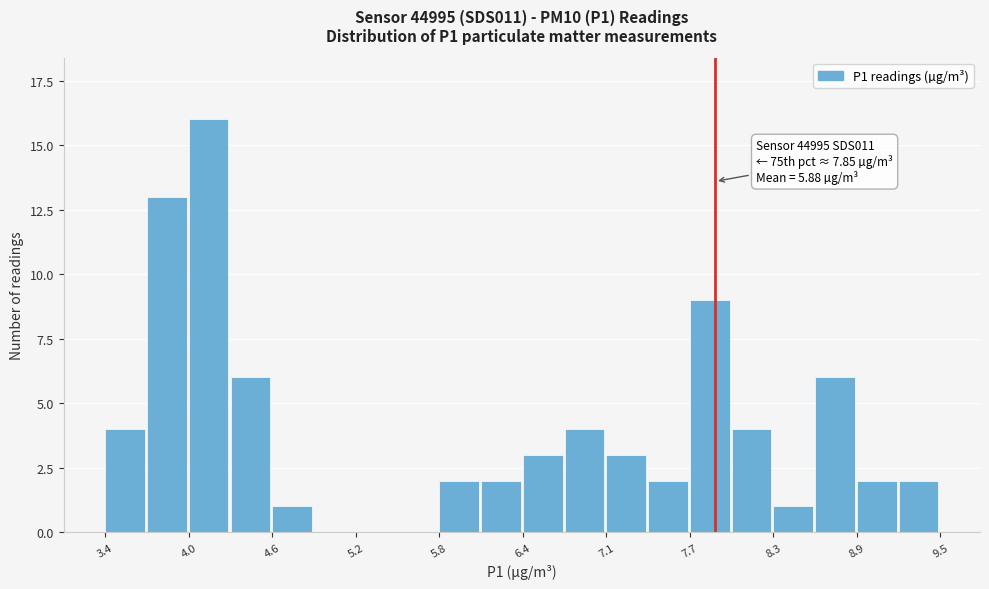

Around what value on the x-axis is the tallest bar? Give the approximate position of its centre, as read against the axis.

4.1